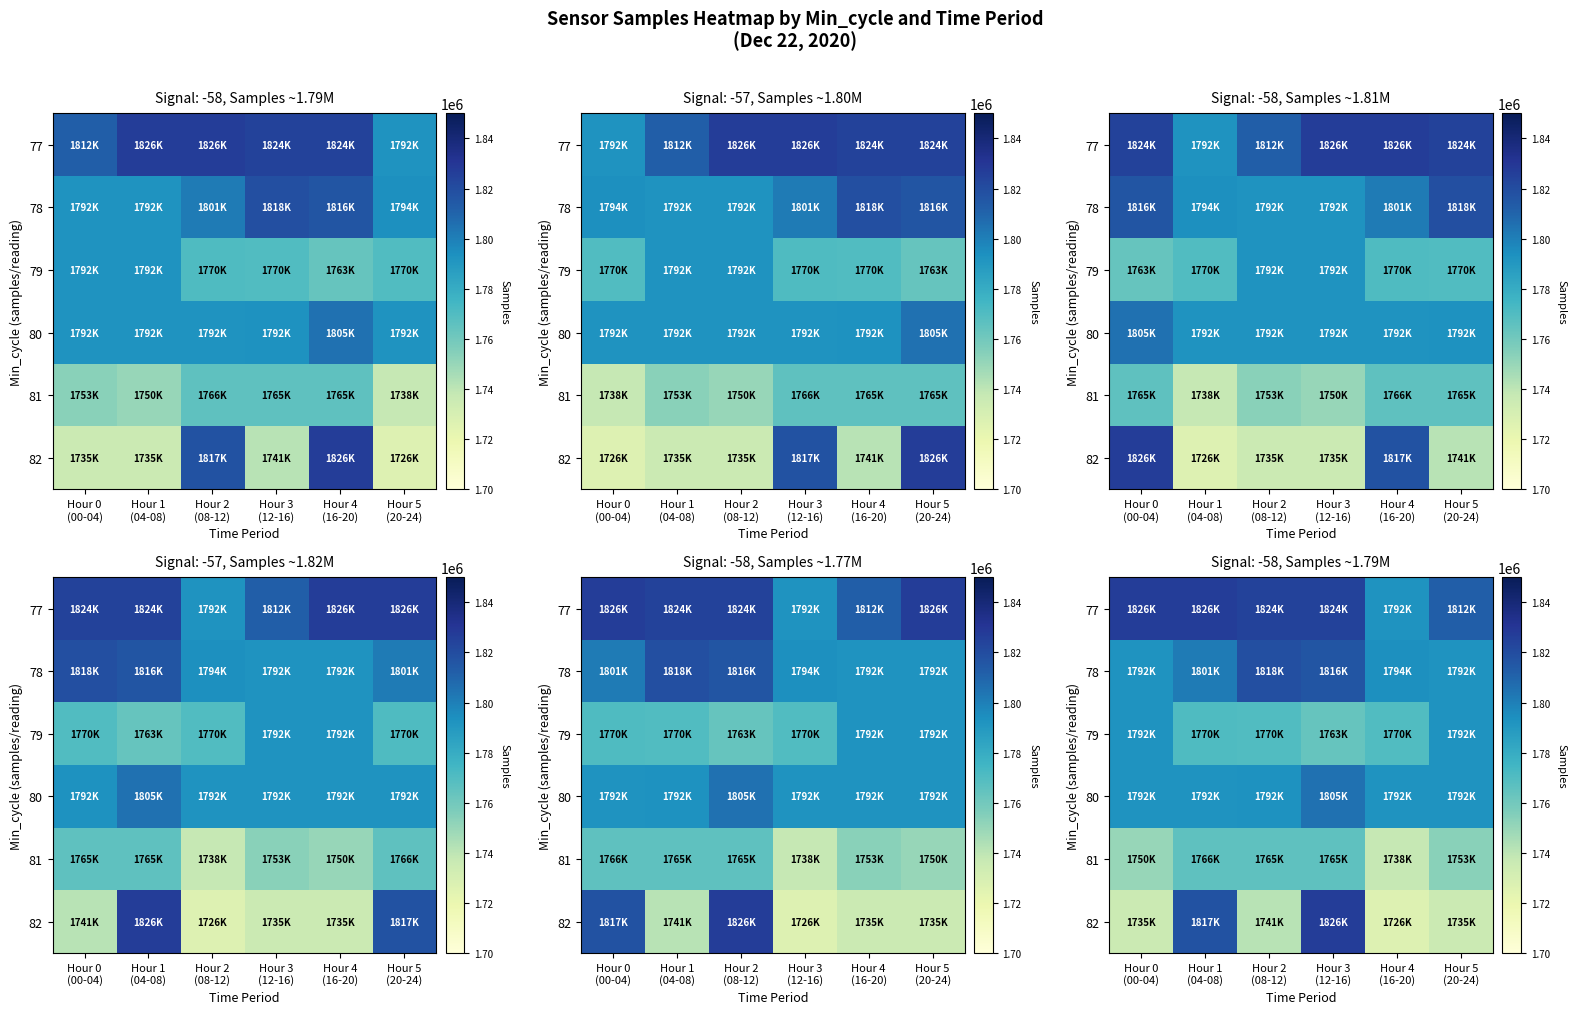

Which category has the highest value in the 82 series?

Hour 3 (12-16)